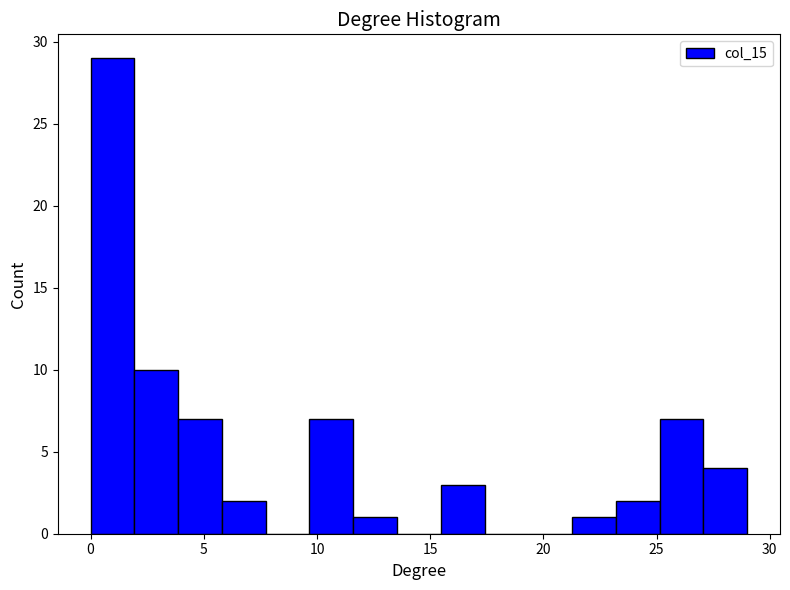

Around what value on the x-axis is the tallest bar? Give the approximate position of its centre, as read against the axis.

1.0